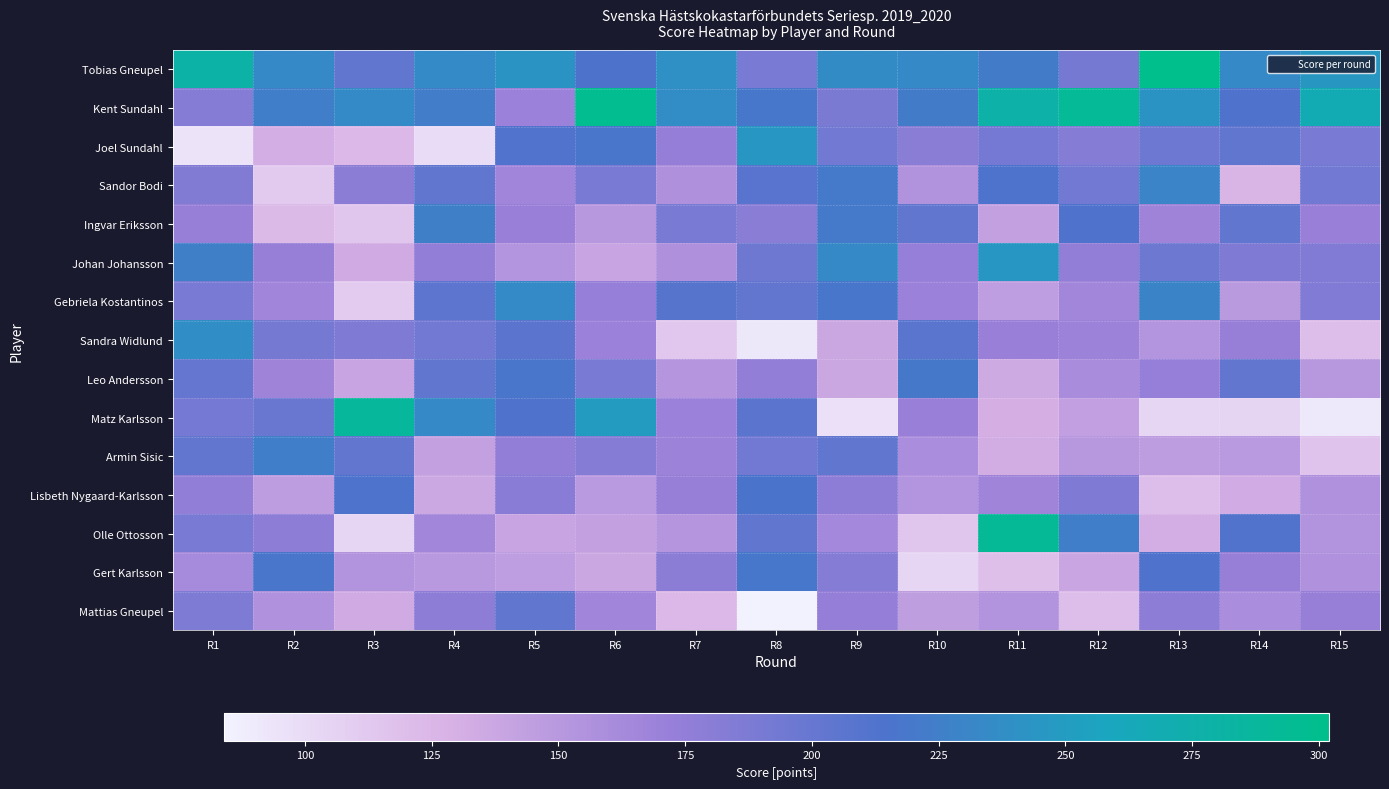

Reading right to left, list all the values displayed in this chart.

Tobias Gneupel: R15=246	R14=234	R13=302	R12=192	R11=223	R10=234	R9=236	R8=189	R7=240	R6=215	R5=243	R4=235	R3=203	R2=234	R1=280
Kent Sundahl: R15=268	R14=213	R13=243	R12=293	R11=278	R10=223	R9=188	R8=219	R7=237	R6=299	R5=170	R4=224	R3=235	R2=225	R1=182
Joel Sundahl: R15=190	R14=203	R13=197	R12=182	R11=191	R10=180	R9=193	R8=245	R7=174	R6=217	R5=211	R4=99	R3=124	R2=131	R1=95
Sandor Bodi: R15=193	R14=126	R13=230	R12=193	R11=214	R10=155	R9=221	R8=208	R7=157	R6=190	R5=166	R4=204	R3=179	R2=112	R1=185
Ingvar Eriksson: R15=171	R14=204	R13=168	R12=213	R11=142	R10=203	R9=221	R8=180	R7=189	R6=151	R5=171	R4=226	R3=115	R2=123	R1=172
Johan Johansson: R15=184	R14=186	R13=196	R12=175	R11=245	R10=173	R9=234	R8=195	R7=157	R6=139	R5=153	R4=175	R3=134	R2=172	R1=226
Gebriela Kostantinos: R15=184	R14=148	R13=229	R12=165	R11=146	R10=170	R9=218	R8=202	R7=209	R6=173	R5=235	R4=205	R3=111	R2=166	R1=189
Sandra Widlund: R15=120	R14=172	R13=153	R12=169	R11=171	R10=207	R9=137	R8=92	R7=113	R6=170	R5=206	R4=193	R3=186	R2=192	R1=238
Leo Andersson: R15=151	R14=202	R13=173	R12=160	R11=135	R10=220	R9=137	R8=175	R7=152	R6=189	R5=217	R4=204	R3=139	R2=168	R1=201
Matz Karlsson: R15=91	R14=105	R13=104	R12=144	R11=130	R10=171	R9=96	R8=206	R7=170	R6=250	R5=213	R4=234	R3=289	R2=198	R1=191
Armin Sisic: R15=116	R14=149	R13=147	R12=151	R11=132	R10=159	R9=203	R8=193	R7=169	R6=183	R5=175	R4=142	R3=202	R2=225	R1=202
Lisbeth Nygaard-Karlsson: R15=156	R14=133	R13=120	R12=186	R11=167	R10=153	R9=177	R8=216	R7=172	R6=149	R5=181	R4=136	R3=214	R2=147	R1=176
Olle Ottosson: R15=154	R14=212	R13=131	R12=225	R11=292	R10=115	R9=164	R8=203	R7=152	R6=142	R5=139	R4=165	R3=104	R2=178	R1=190
Gert Karlsson: R15=156	R14=172	R13=213	R12=138	R11=119	R10=104	R9=182	R8=219	R7=179	R6=137	R5=146	R4=150	R3=154	R2=217	R1=162
Mattias Gneupel: R15=172	R14=159	R13=178	R12=120	R11=154	R10=145	R9=174	R8=84	R7=124	R6=166	R5=204	R4=178	R3=134	R2=156	R1=187